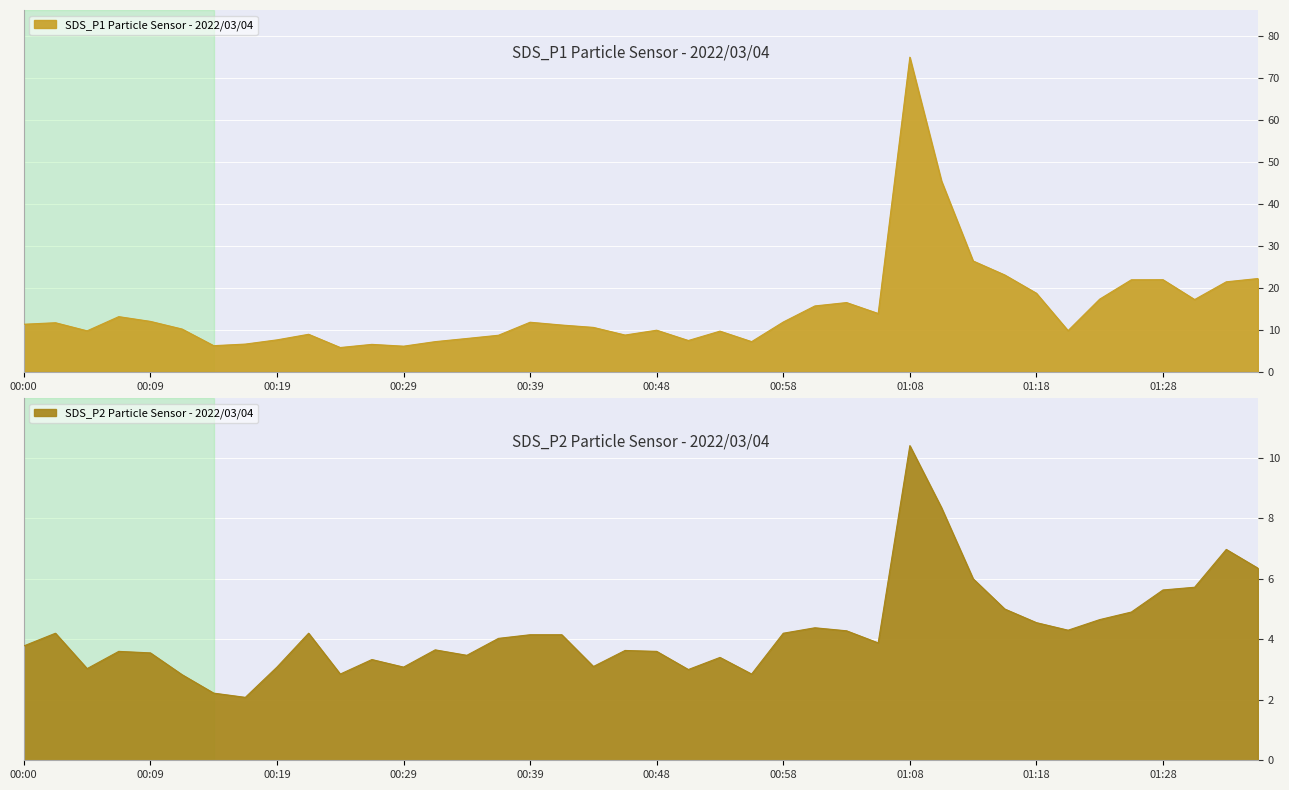

List the series in order of their overall mean, lowest first.

SDS_P2, SDS_P1